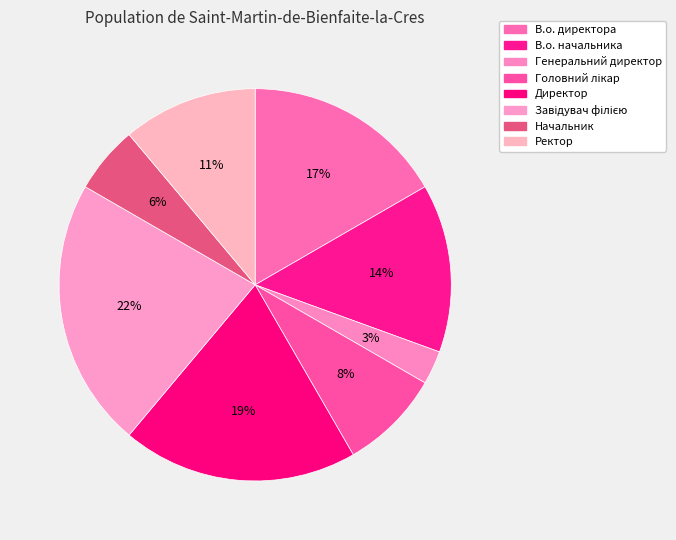

Which slice is the smallest?

Генеральний директор